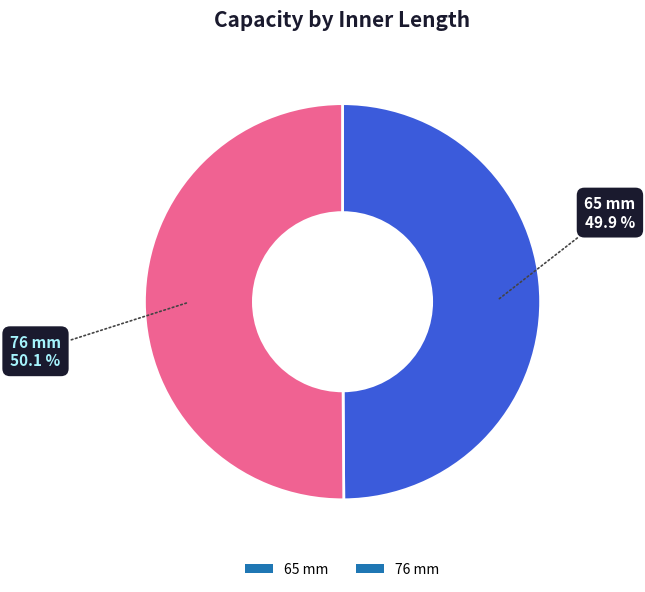

The 76 mm slice represents 45% of the pie. True or false?

False